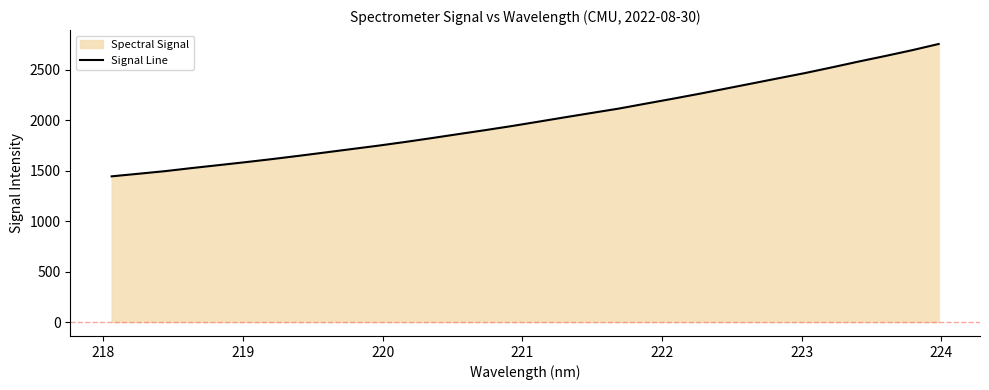

What is the difference between the maximum and minimum values?

1311.2